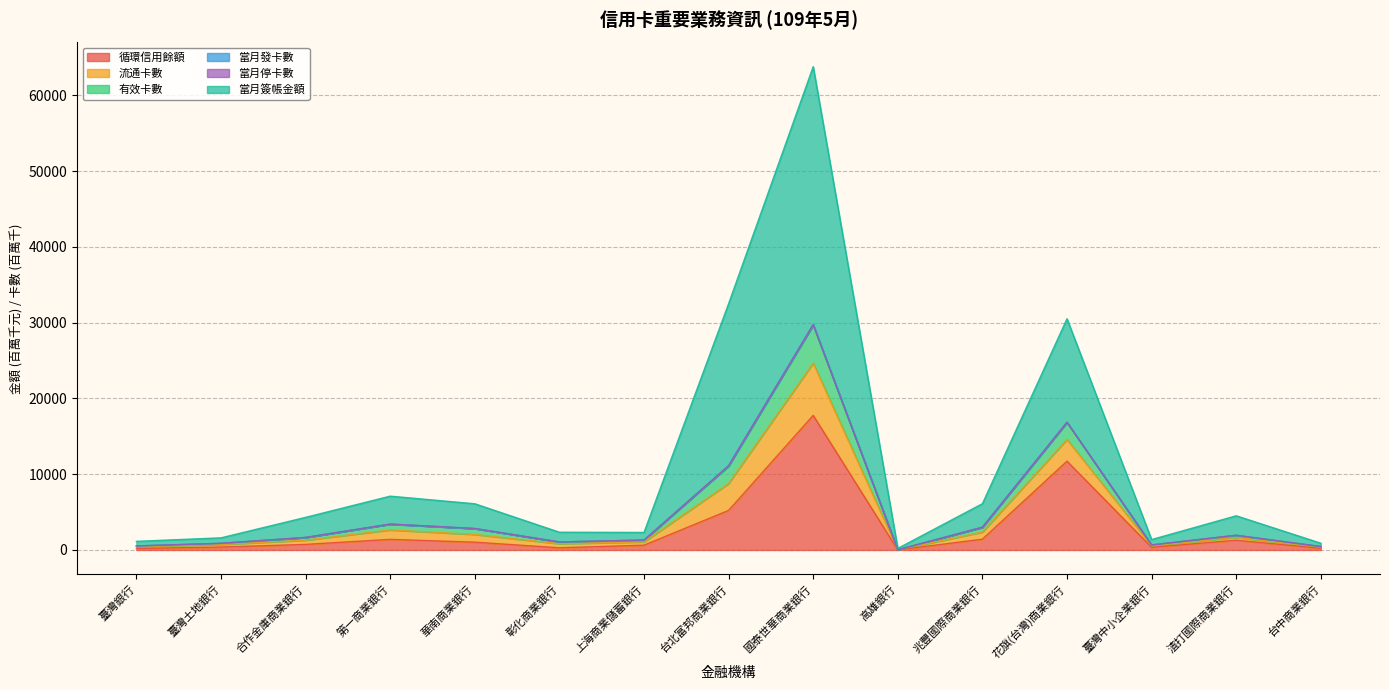

Which category has the lowest value in the 循環信用餘額 series?

高雄銀行